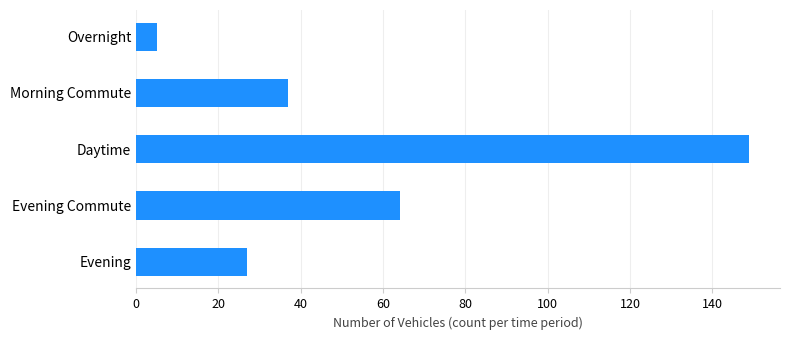

True or false: the data shows 41 at Evening Commute.

False